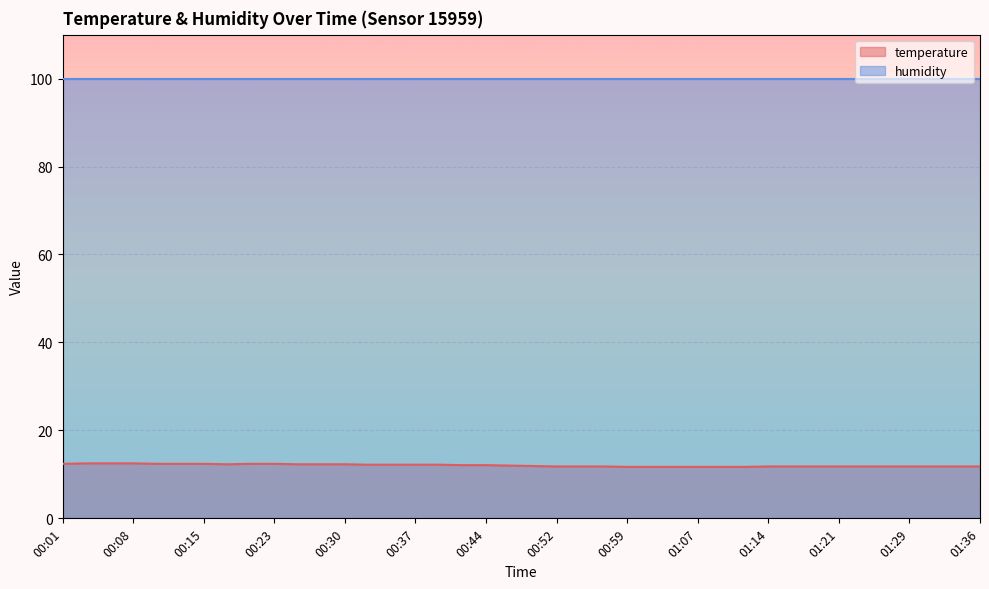

What is the smallest value displayed?

11.7